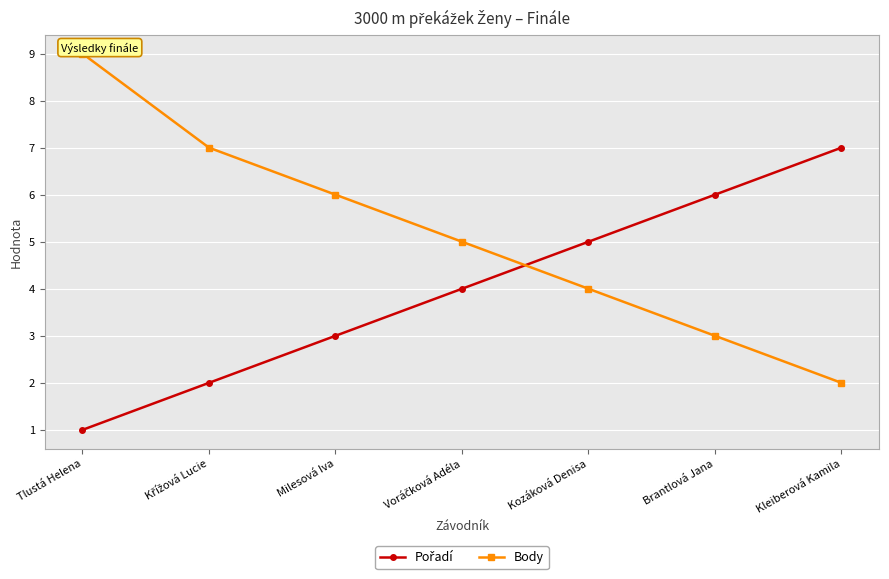

What position from the left is Kozáková Denisa?

5